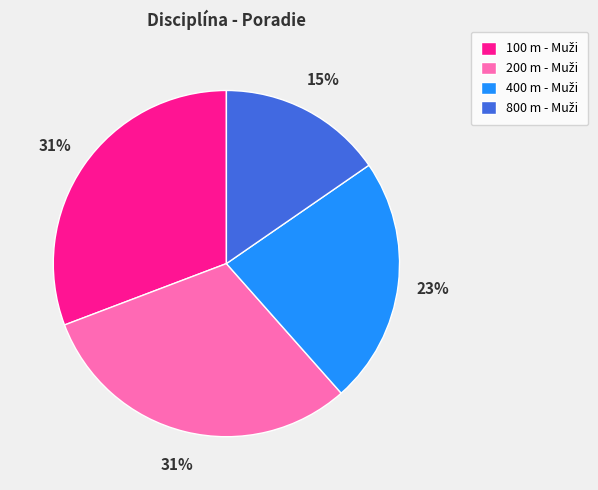

Is there any slice that represents more than half of the pie?

No